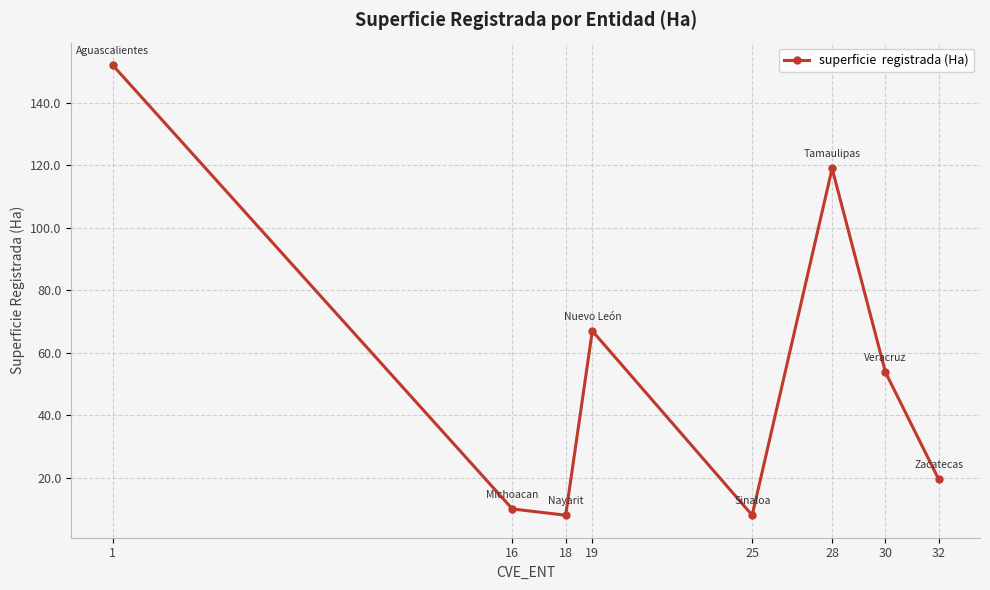

What is the difference between the maximum and second lowest values?

144.1